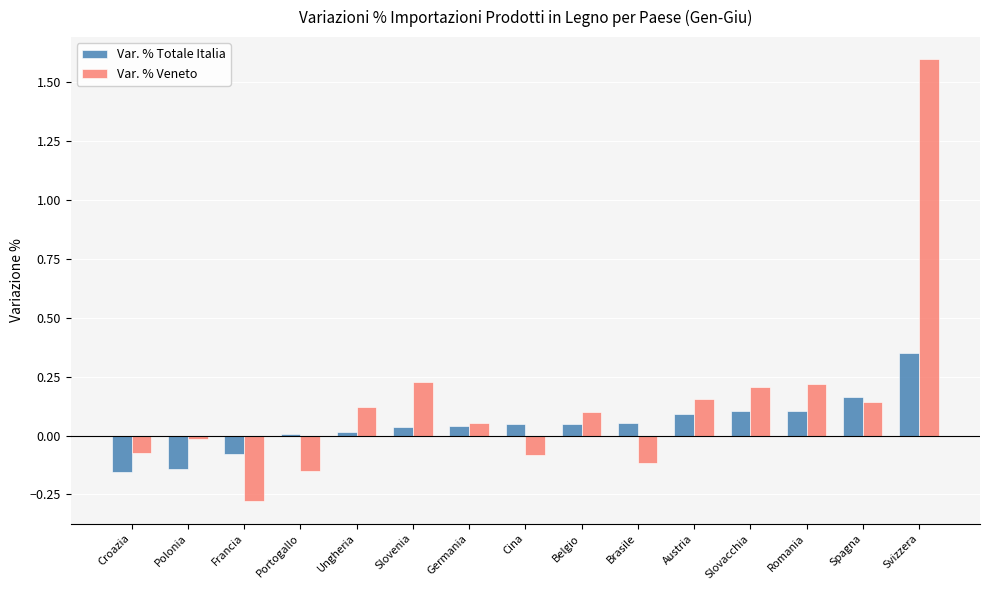

Is it true that Var. % Totale Italia equals 0.0 at Ungheria?

True